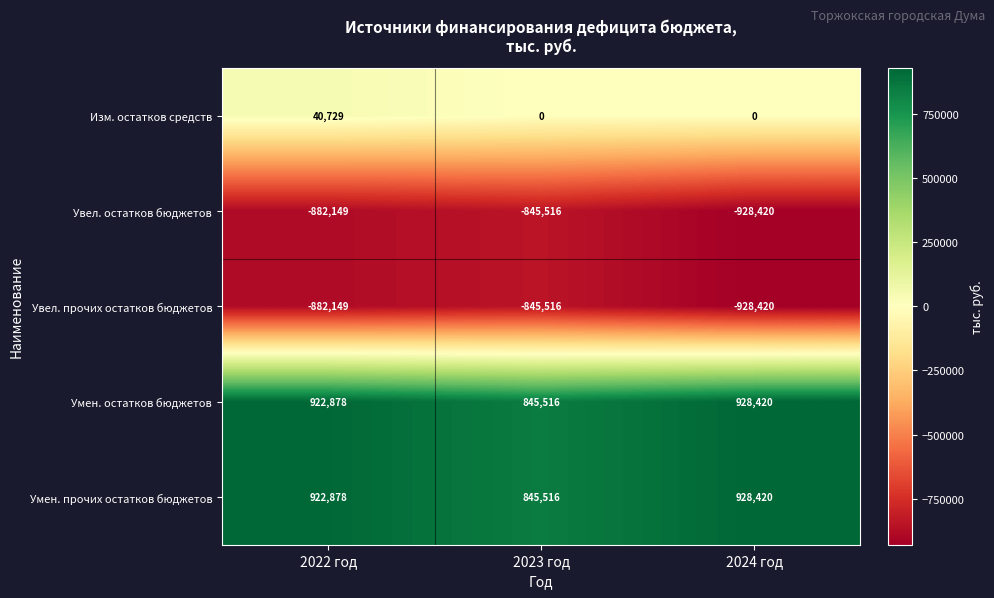

At how many categories does at least one series exceed 626573?

3